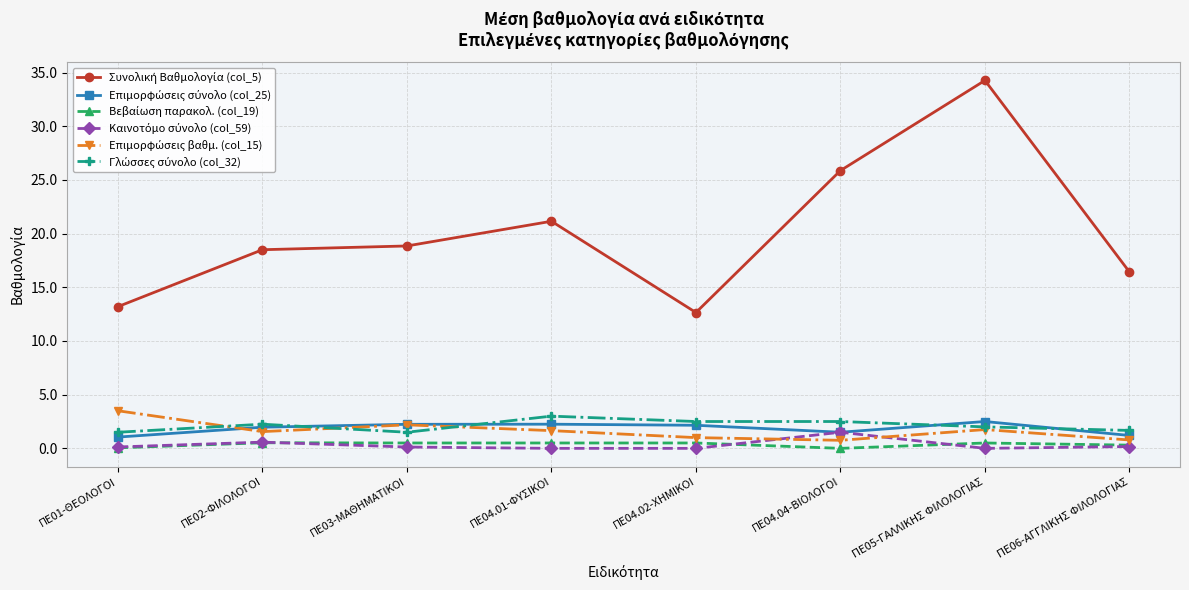

What is the label of the 8th point from the right?

ΠΕ01-ΘΕΟΛΟΓΟΙ